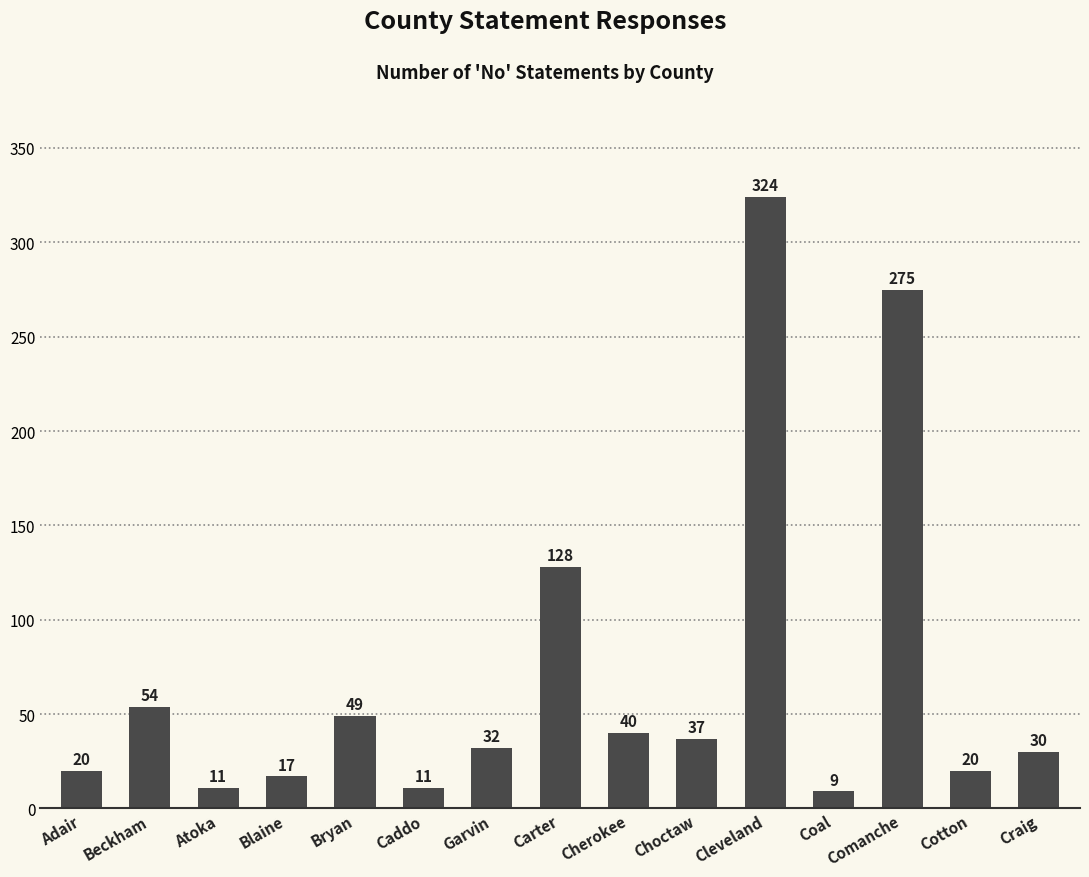

Is it true that the value at Atoka is 11?

True